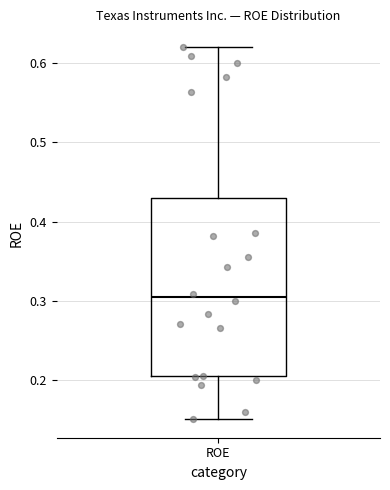

Transcribe this box plot: give where the median line is, the range the box spans, and where the two whiskers end, as read against the y-axis. The values are not printed on the chart, so give them approximately, as read against the axis.

median 0.30, box 0.21 to 0.43, whiskers 0.15 to 0.62